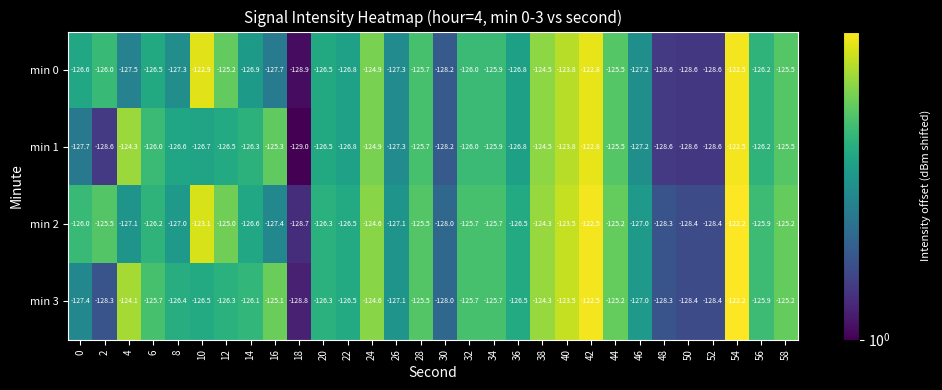

What is the sum of the min 2 values at 38 and 46?

-251.3